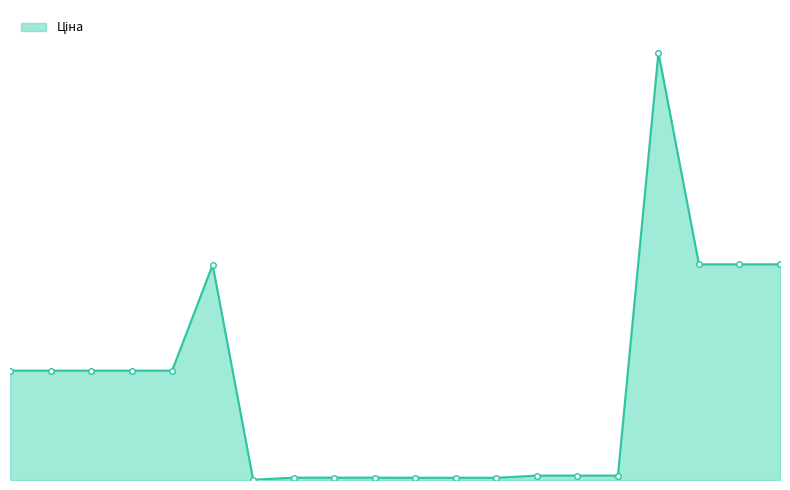

What is the minimum value shown in the chart?

32.0